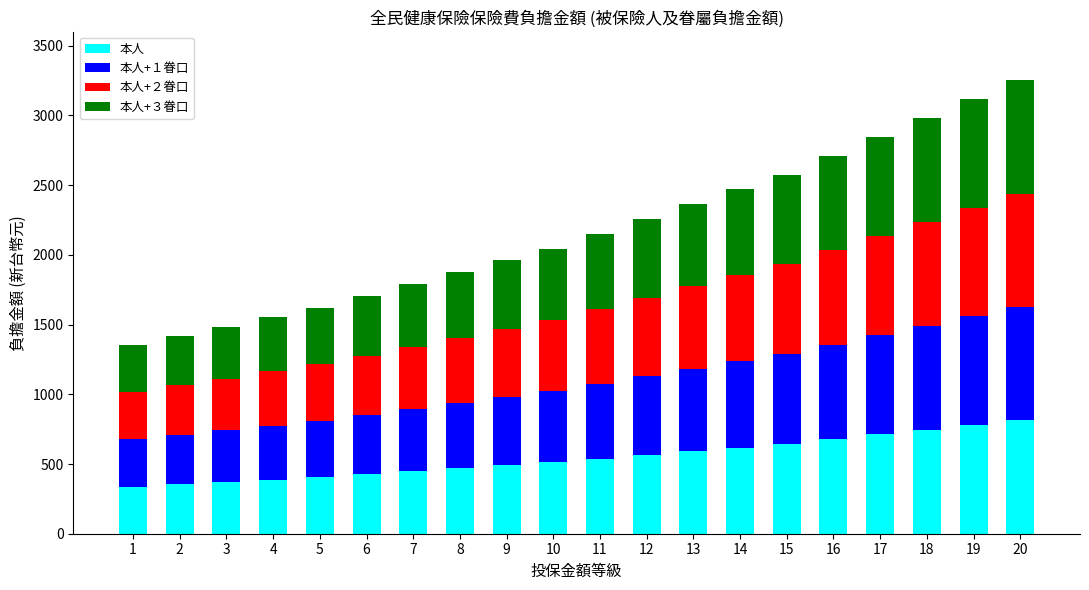

What are all the series names shown in the legend?

本人, 本人+１眷口, 本人+２眷口, 本人+３眷口